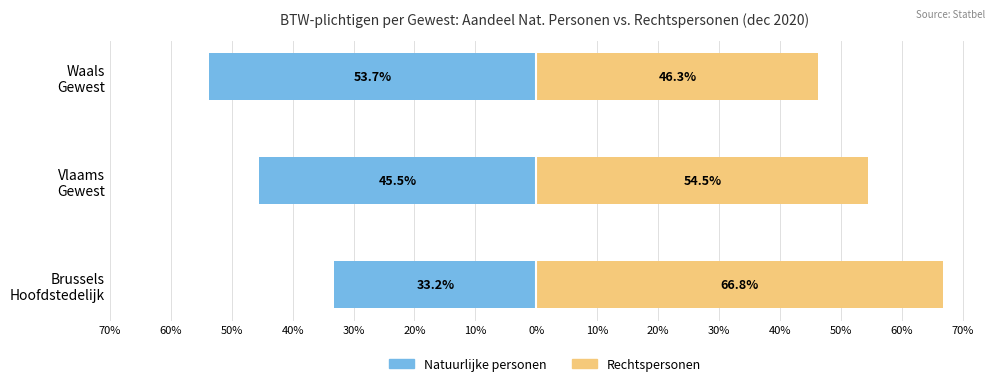

What is the average value of the Rechtspersonen series?

55.9